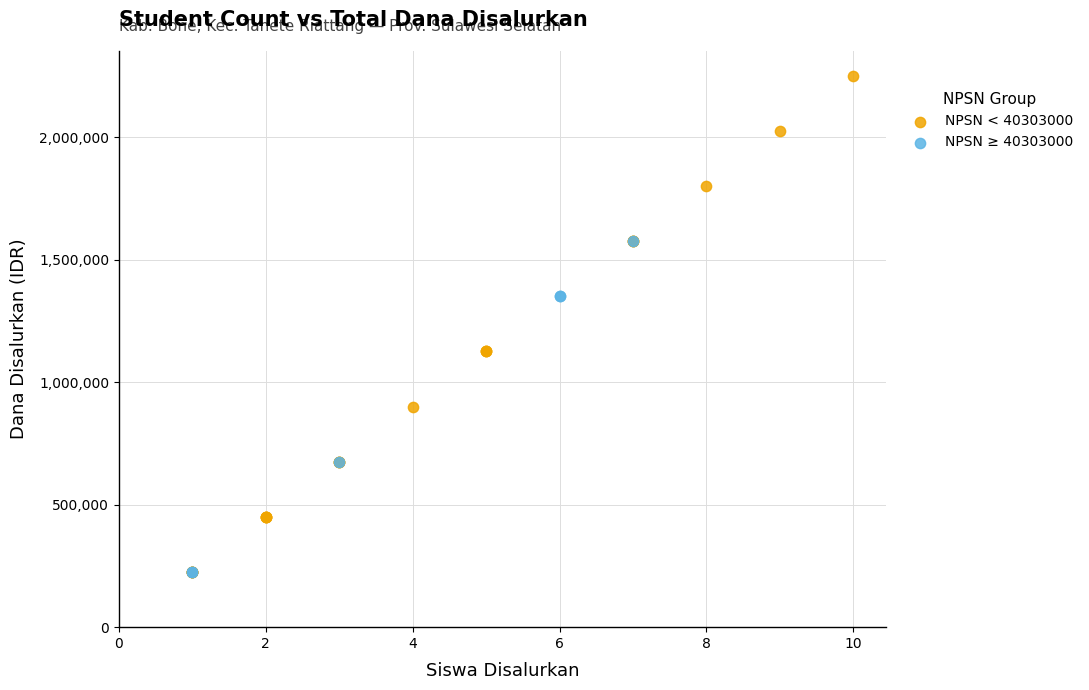

Which series has the largest Y range (max minus min)?

NPSN < 40303000